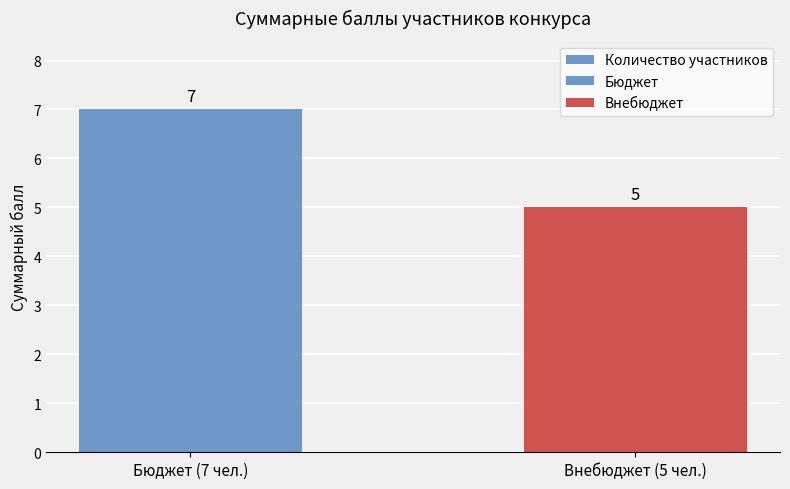

Reading right to left, extract all data points from this chart.

Внебюджет (5 чел.)=5	Бюджет (7 чел.)=7